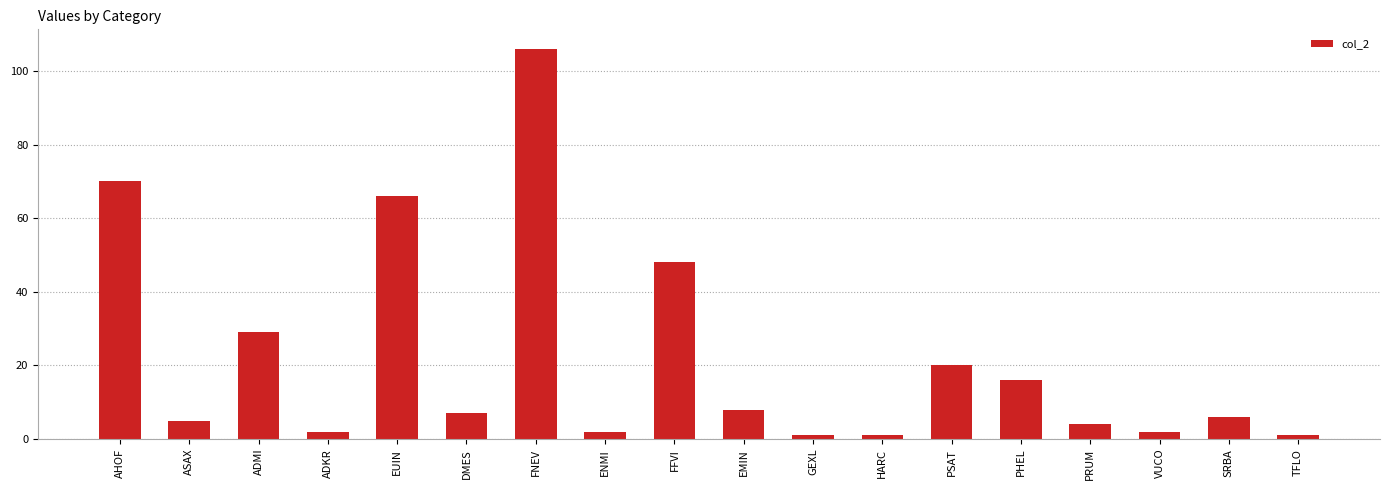

Is it true that the value at ADKR is 2?

True